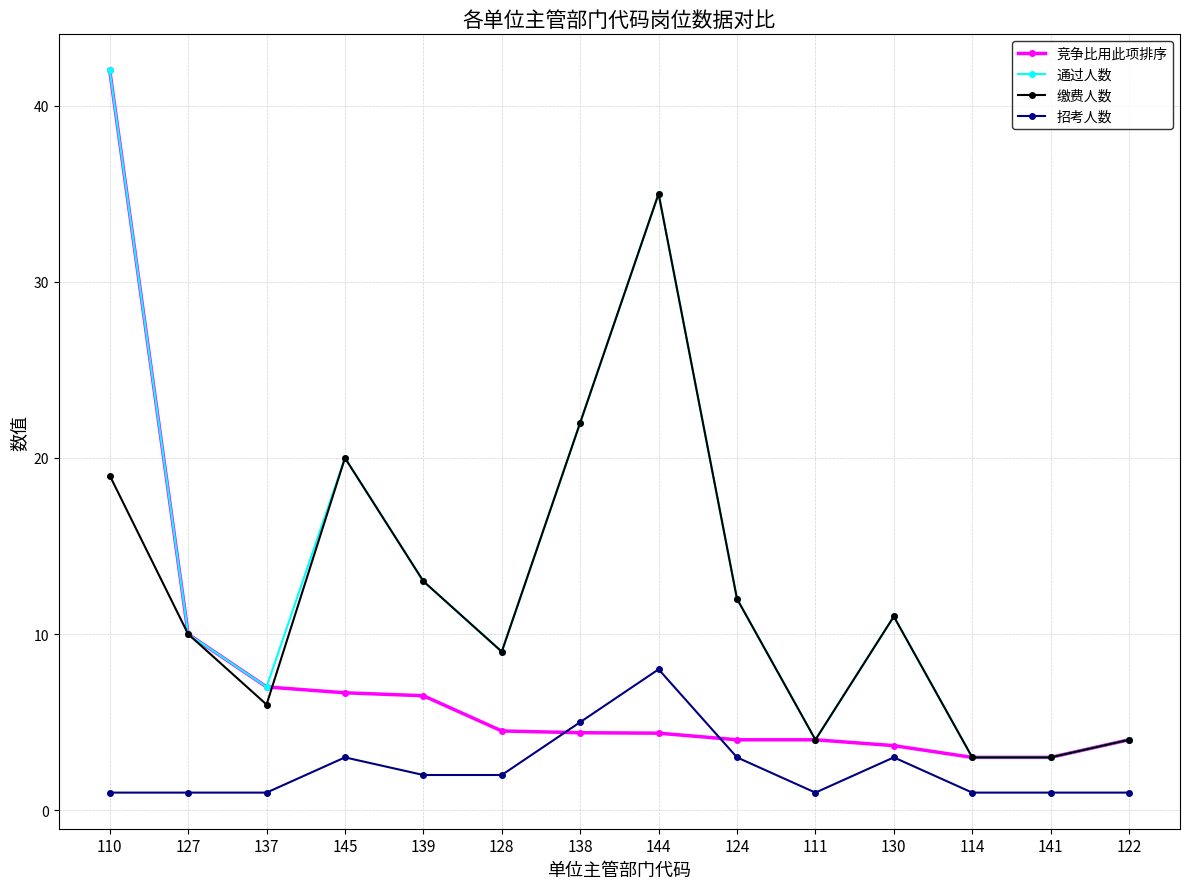

How many data points in 通过人数 are less than 11?

7